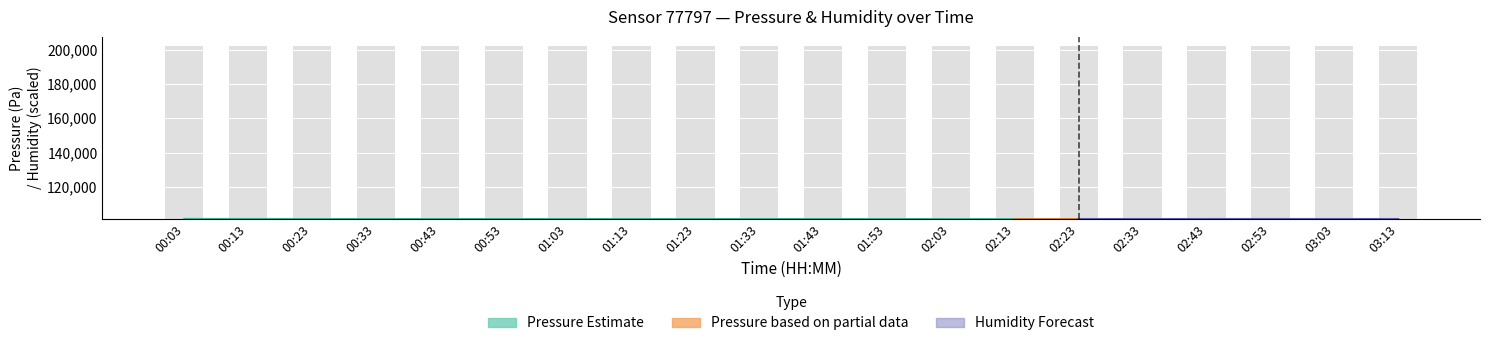

Does the chart contain stacked bars?

No